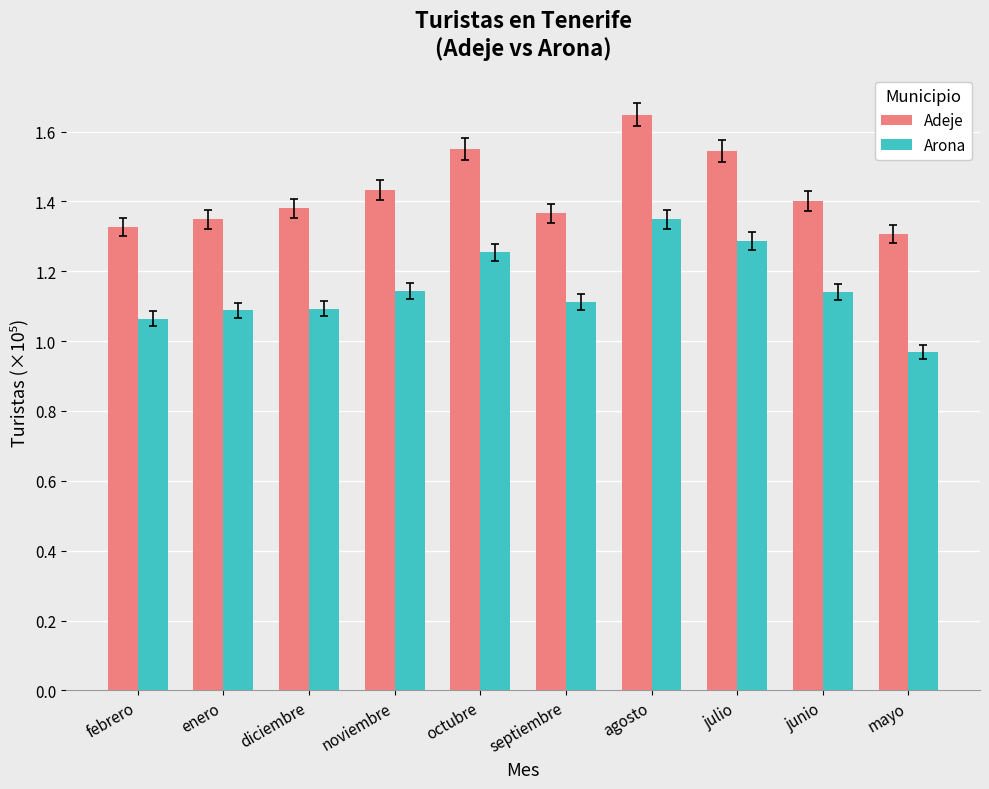

Where does the Arona series first go above 1?

febrero